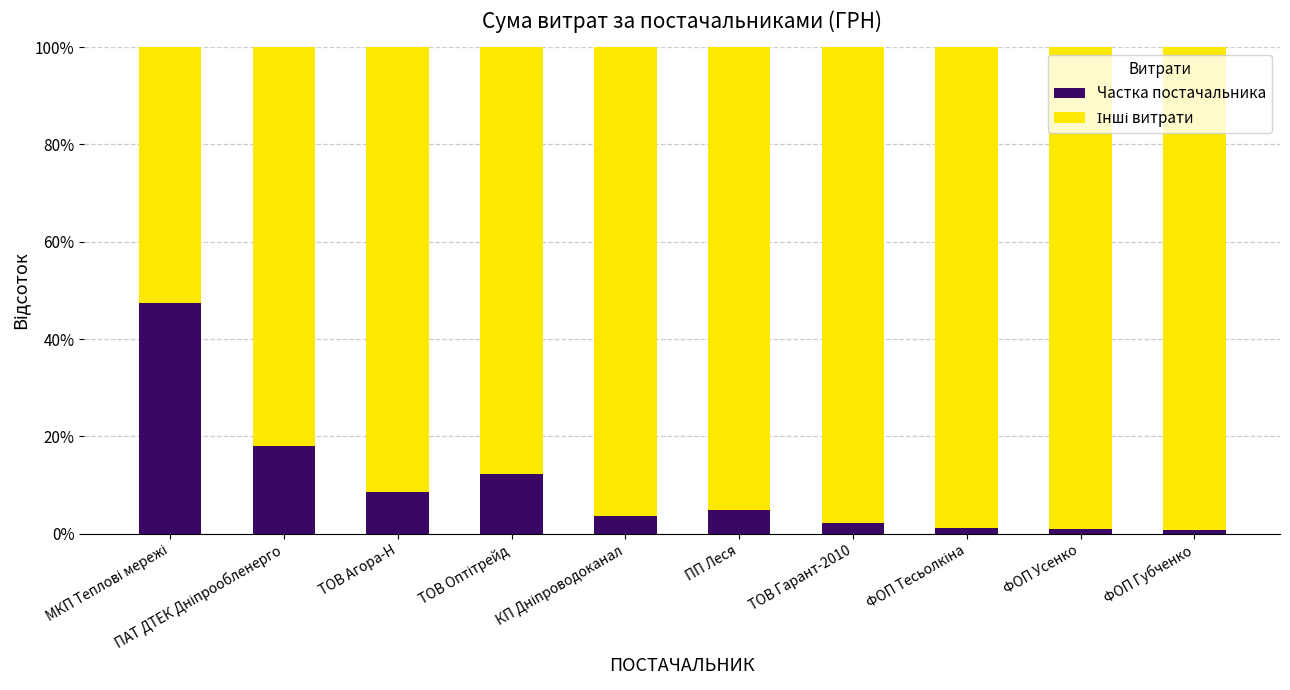

What is the value of the Частка постачальника bar at the 5th from the left?

3.7